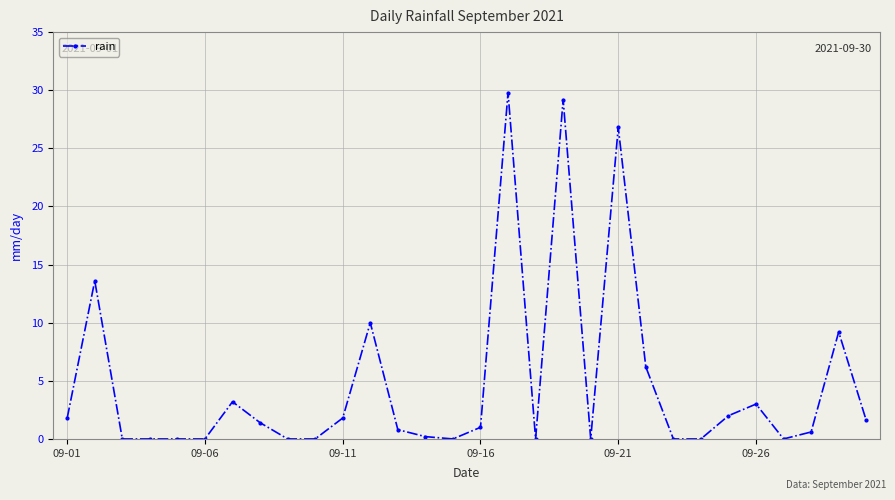

Reading left to right, transcribe all the data shown in this chart.

1.8	13.6	0.0	0.0	0.0	0.0	3.2	1.4	0.0	0.0	1.8	10.0	0.8	0.2	0.0	1.0	29.8	0.0	29.2	0.0	26.8	6.2	0.0	0.0	2.0	3.0	0.0	0.6	9.2	1.6